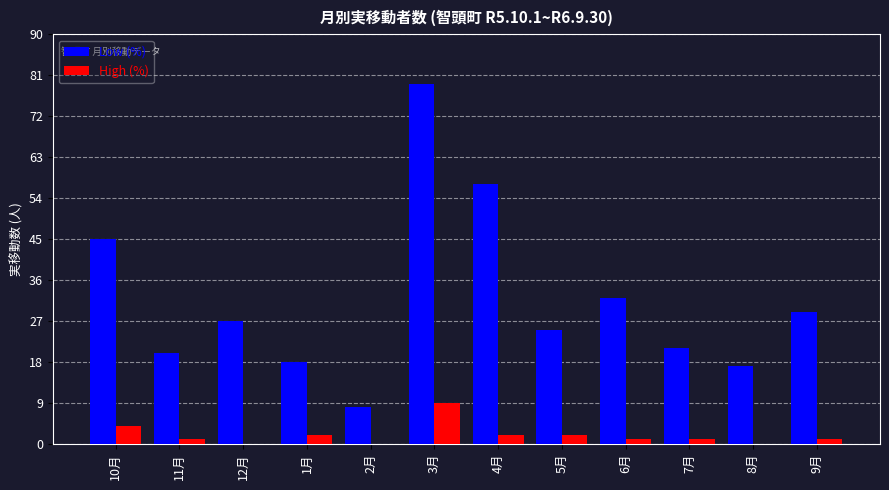

Reading left to right, what are all the values shown in this chart?

Low (%): 10月=45	11月=20	12月=27	1月=18	2月=8	3月=79	4月=57	5月=25	6月=32	7月=21	8月=17	9月=29
High (%): 10月=4	11月=1	12月=0	1月=2	2月=0	3月=9	4月=2	5月=2	6月=1	7月=1	8月=0	9月=1